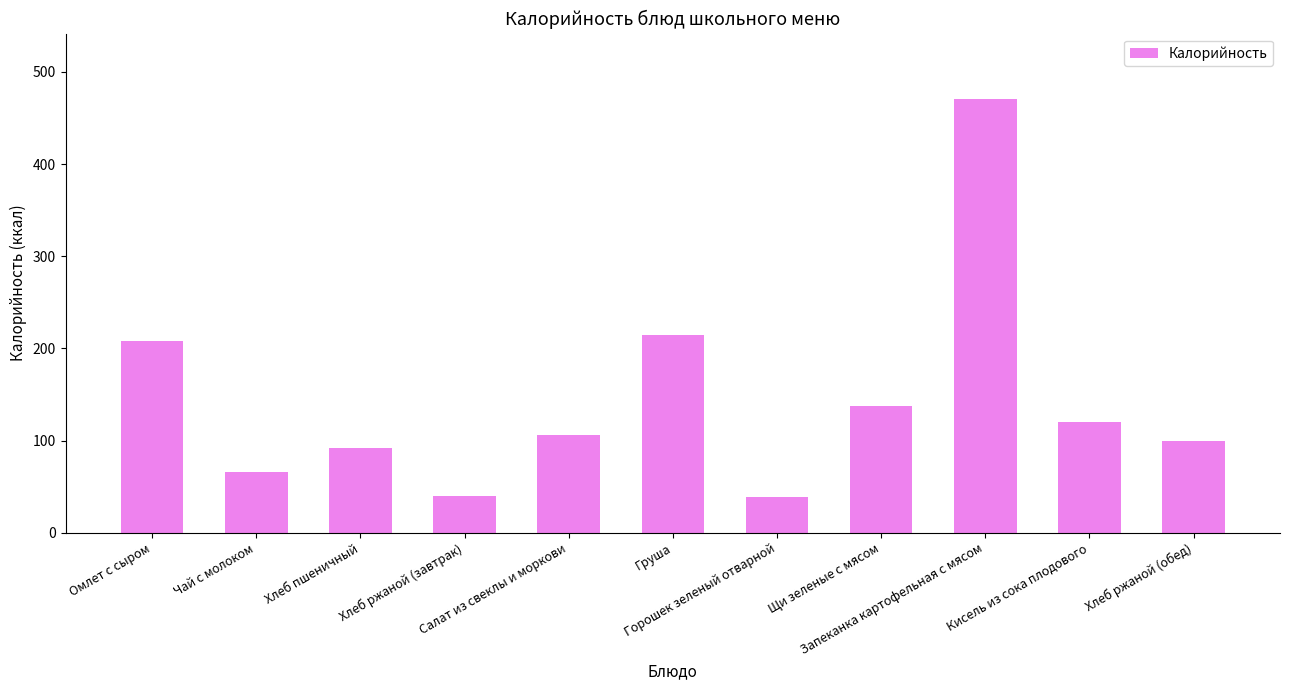

What is the smallest value displayed?

39